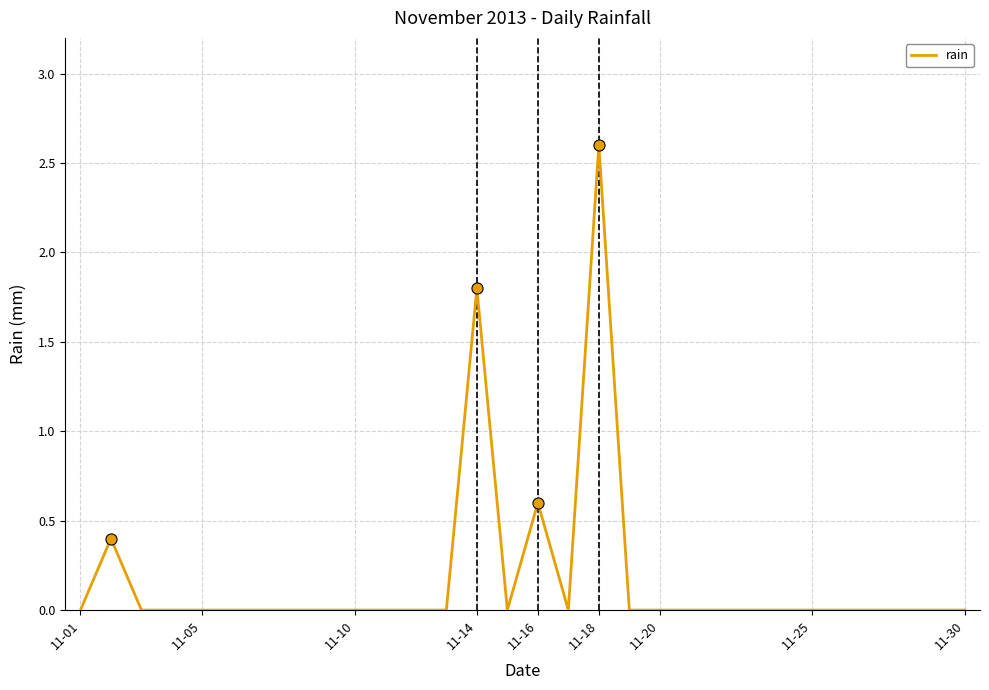

True or false: the data has more than 1 interior local peaks.

True